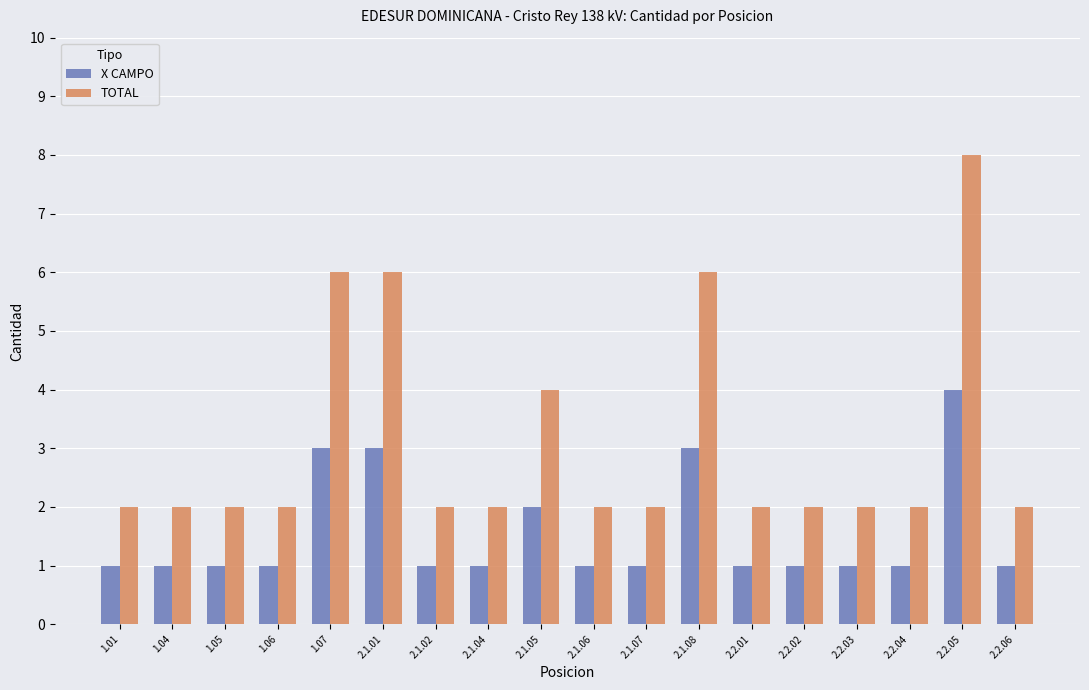

The X CAMPO series shows 3 at 2.1.01. True or false?

True